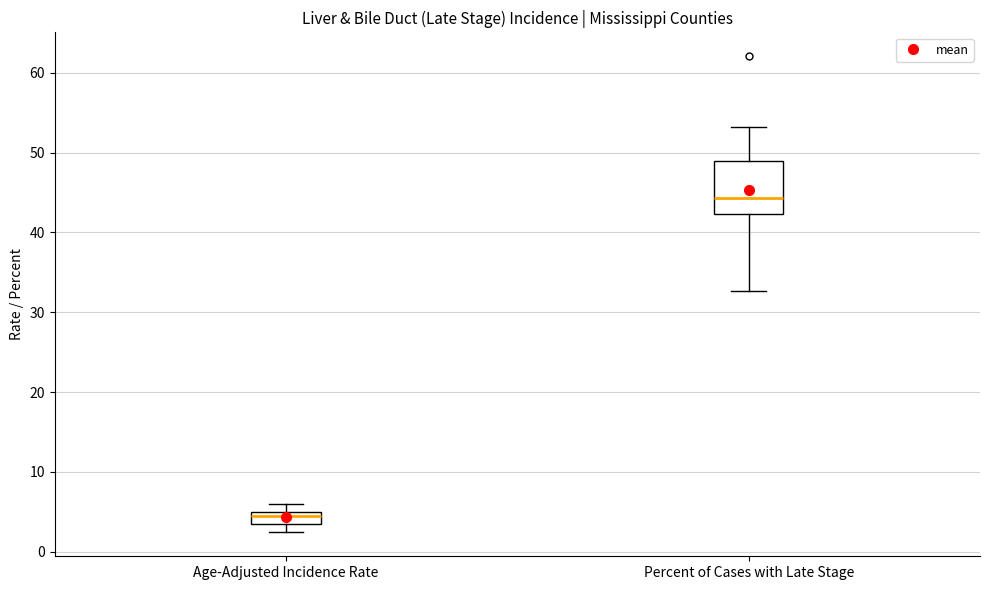

Which box is the tallest, from its lower edge to its upper edge?

Percent of Cases with Late Stage